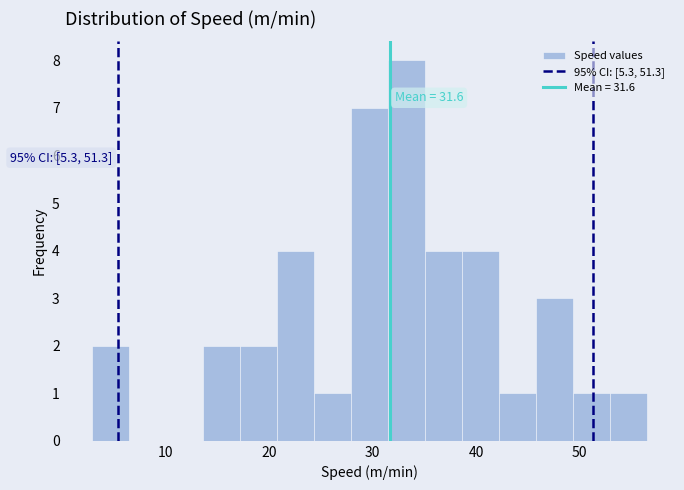

Read against the x-axis, roughly where is the centre of the tallest bar?

33